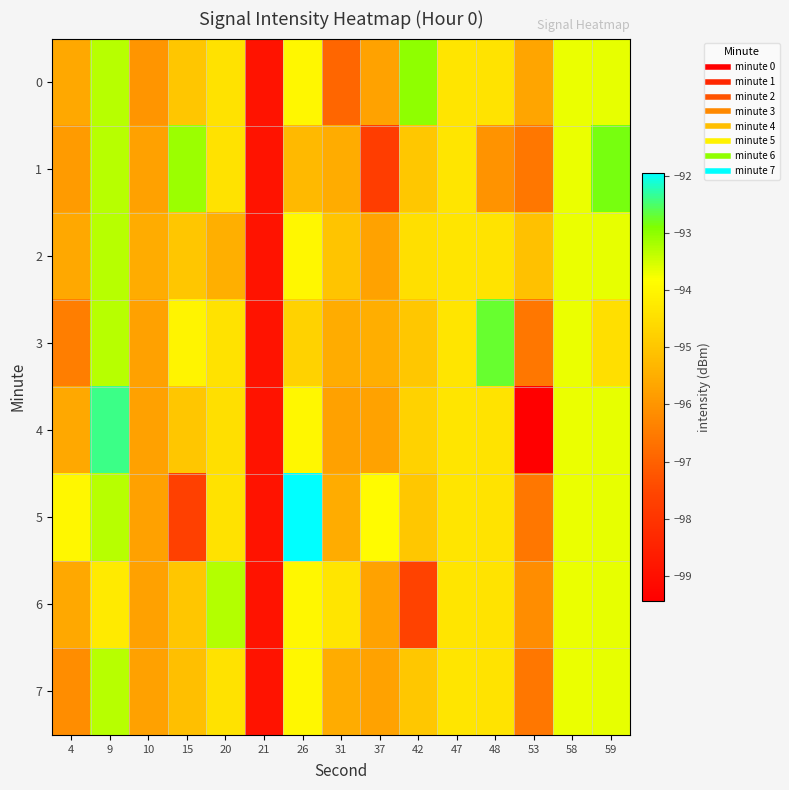

Rank the series by their maximum value, from lowest to highest.

row_2, row_7, row_6, row_0, row_1, row_3, row_4, row_5